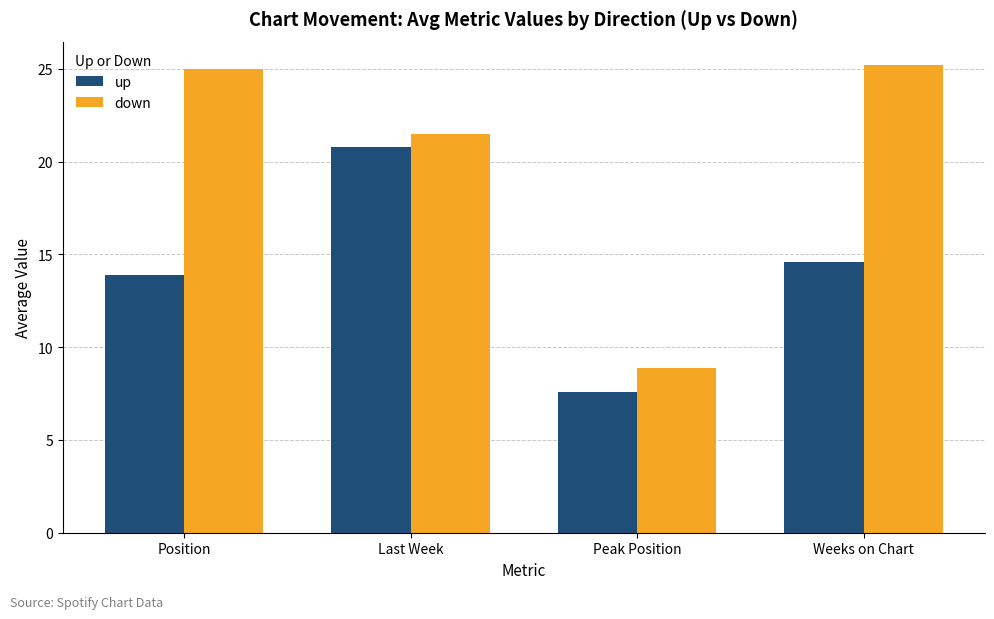

Rank the series by their maximum value, from highest to lowest.

down, up